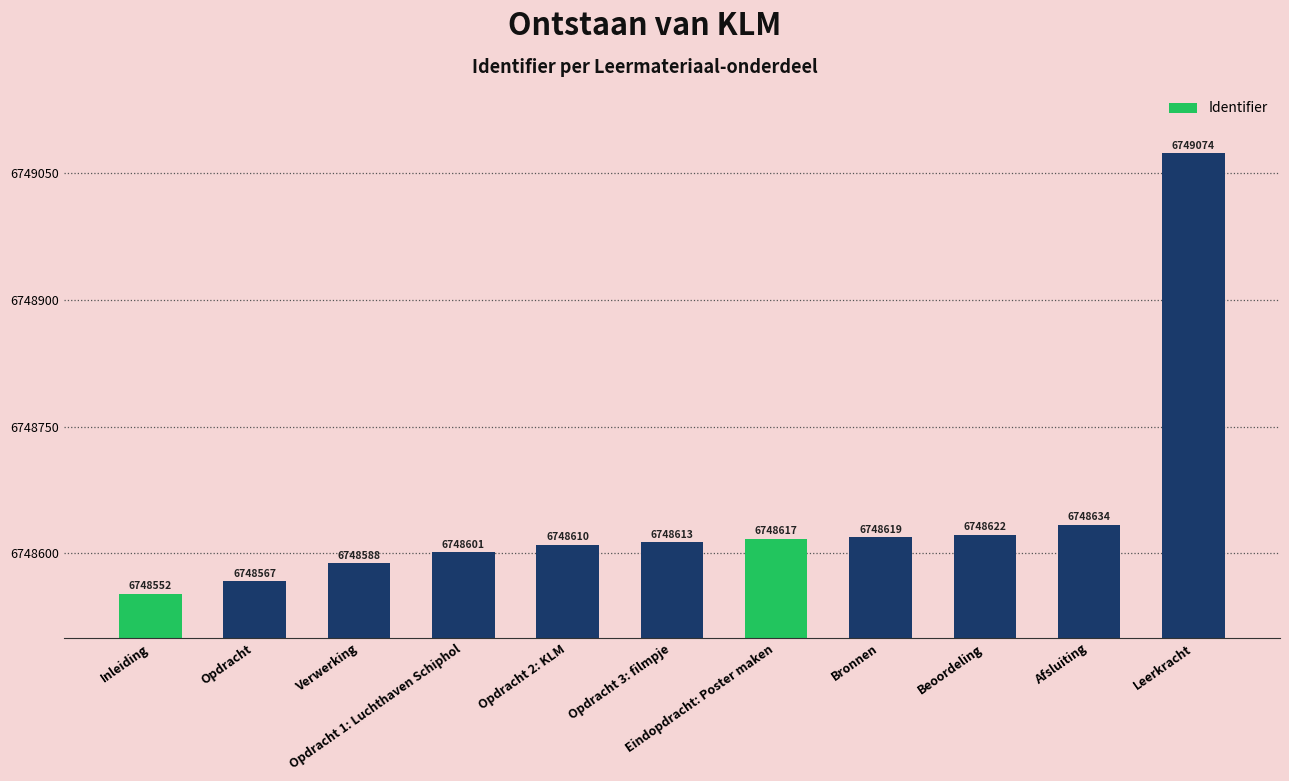

Reading right to left, list all the values displayed in this chart.

Leerkracht=6749074	Afsluiting=6748634	Beoordeling=6748622	Bronnen=6748619	Eindopdracht: Poster maken=6748617	Opdracht 3: filmpje=6748613	Opdracht 2: KLM=6748610	Opdracht 1: Luchthaven Schiphol=6748601	Verwerking=6748588	Opdracht=6748567	Inleiding=6748552